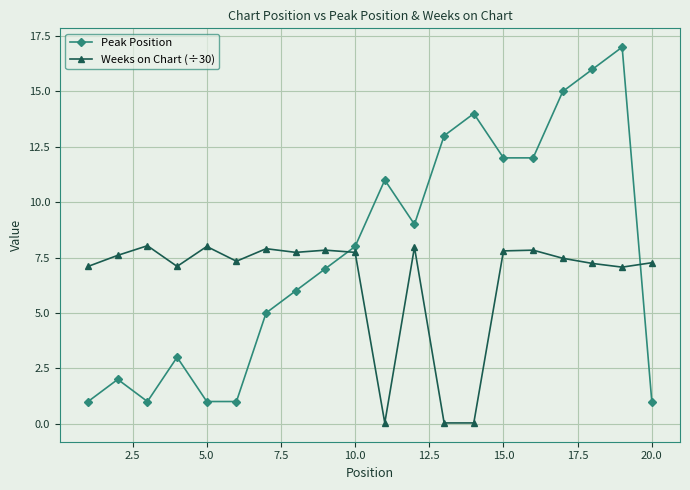

Count the number of data series in this chart.

2